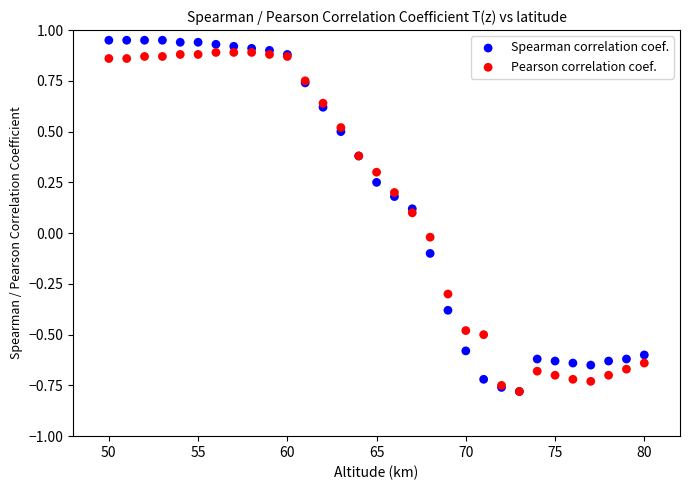

Which series has the widest spread of Y values?

Spearman correlation coef.